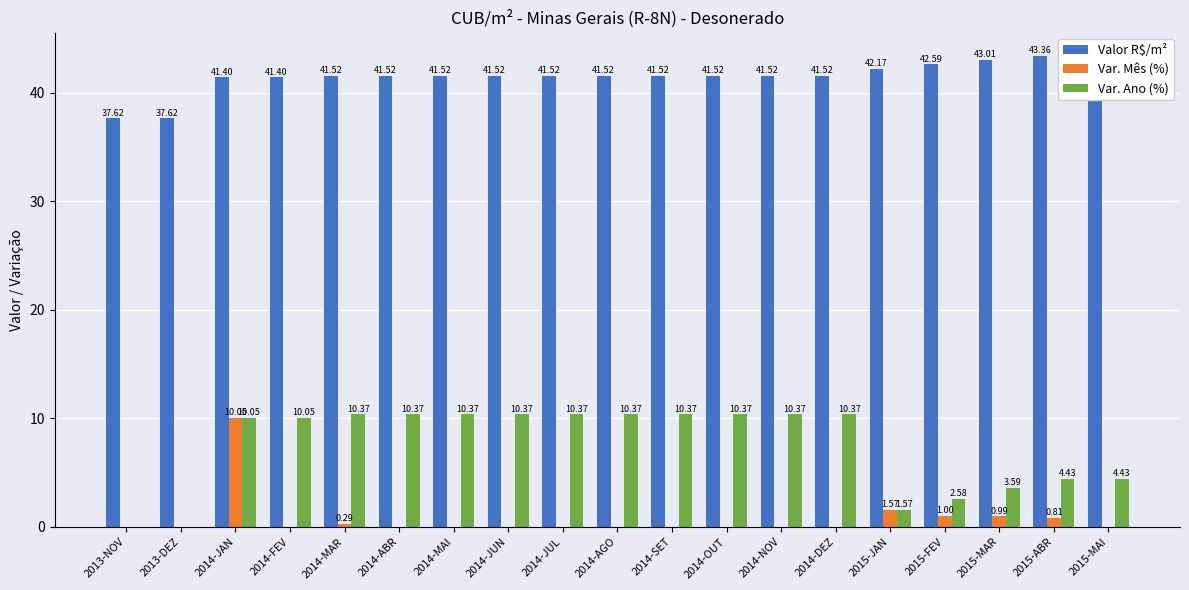

What is the label of the 15th bar from the left?

2015-JAN